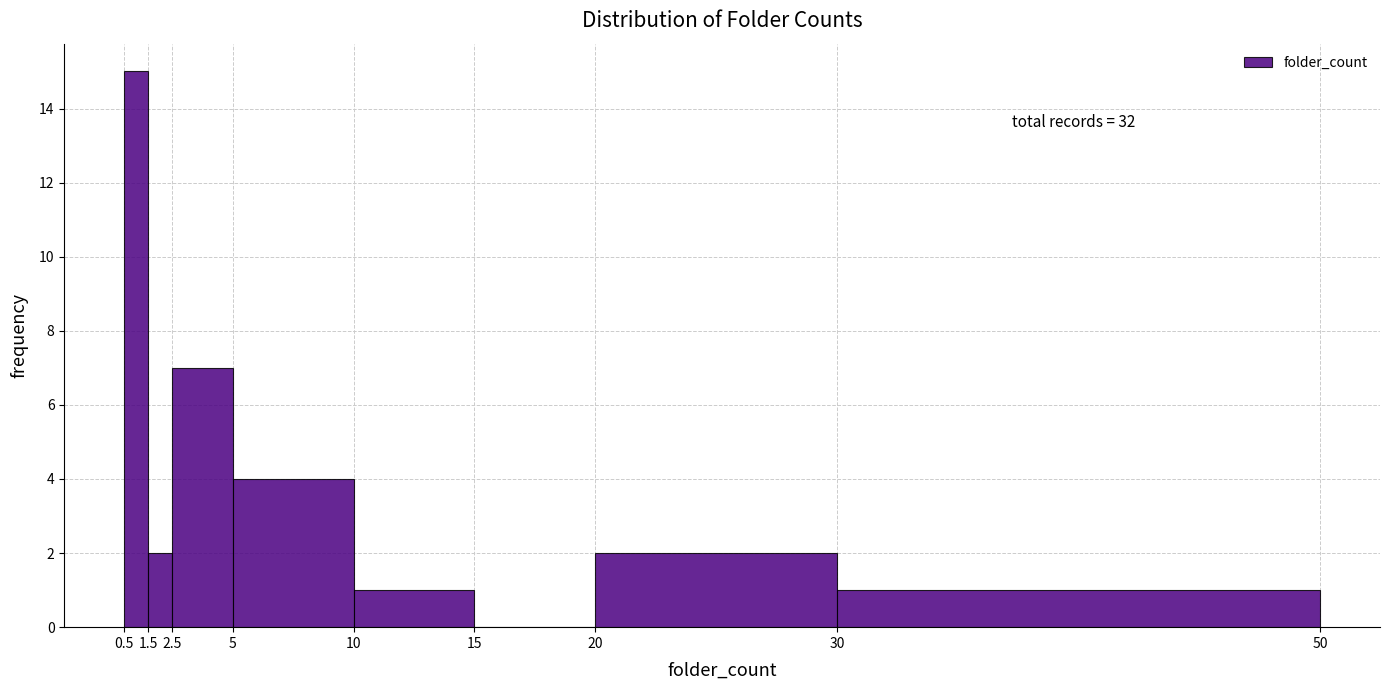

Which range on the x-axis has the tallest bar?

0.5 to 1.5